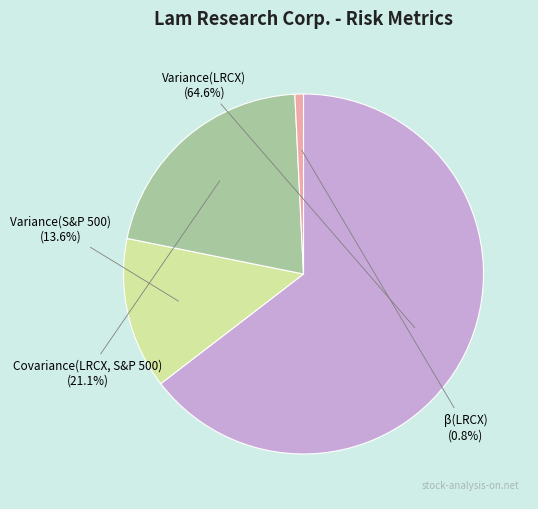

Is there any slice that represents more than half of the pie?

Yes